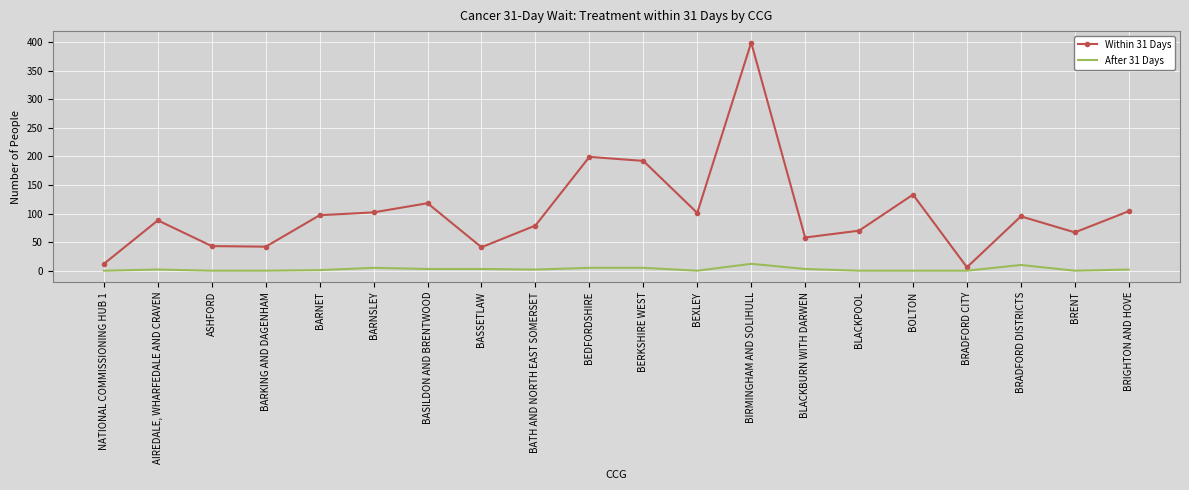

What is the difference between the highest and lowest values at BIRMINGHAM AND SOLIHULL?

387